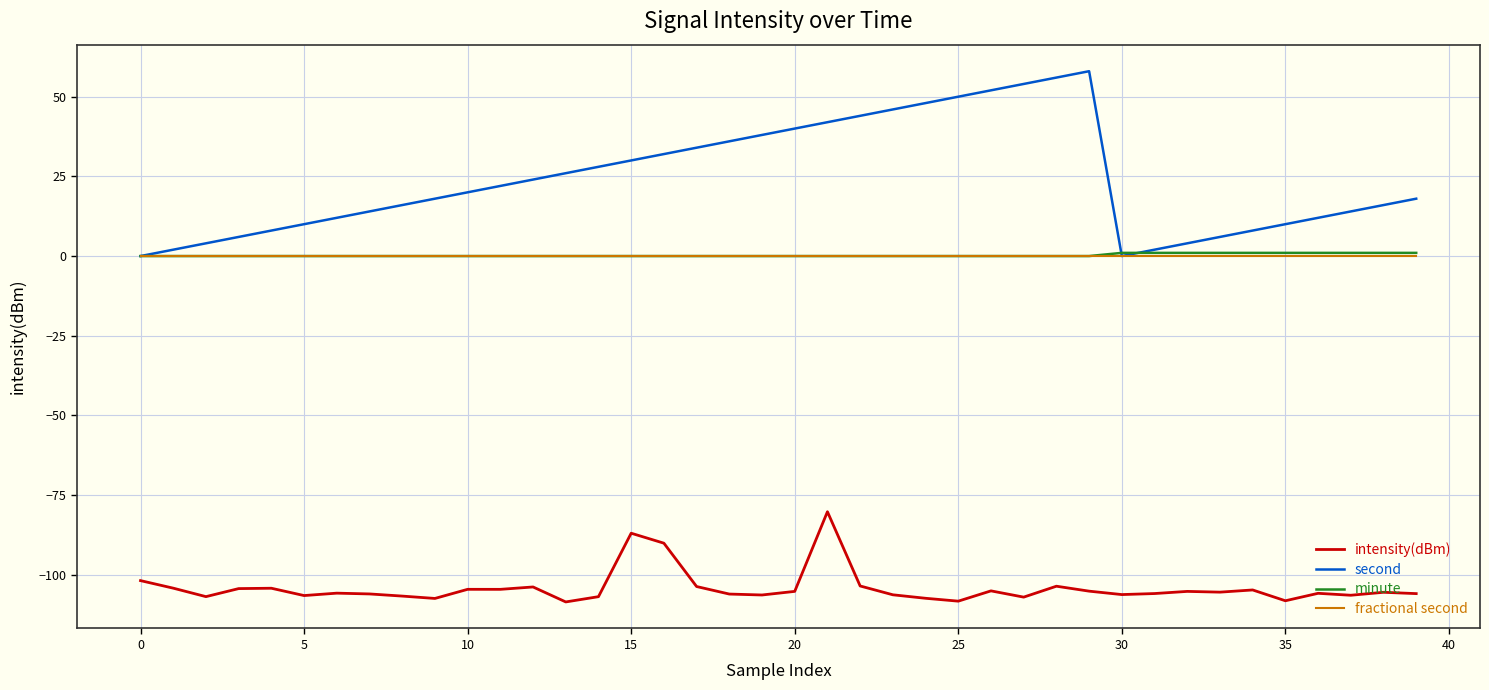

How many categories are shown in the chart?

40